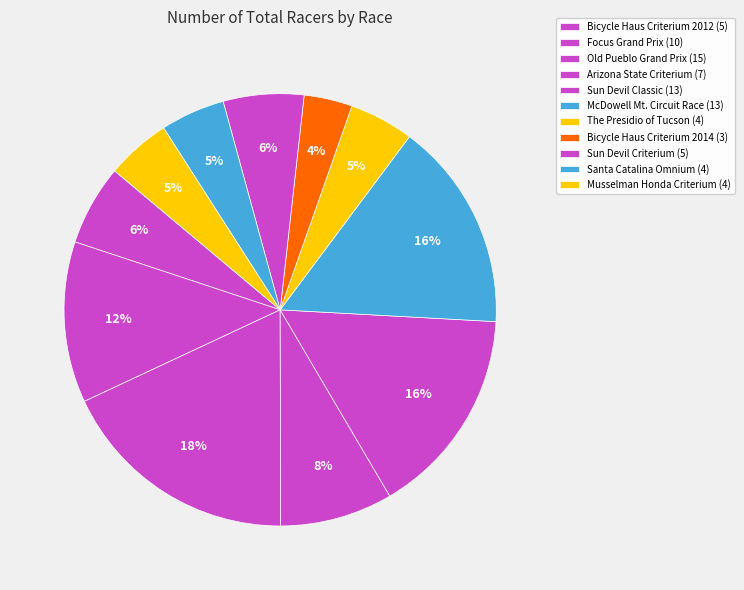

What is the smallest slice in the pie chart?

Bicycle Haus Criterium 2014